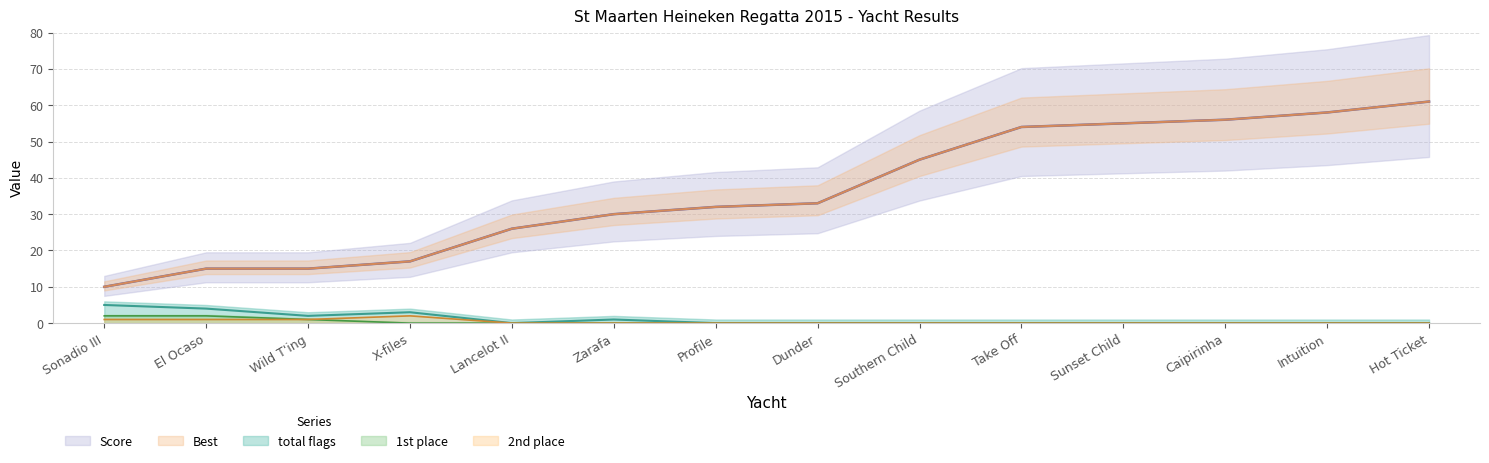

What is the difference between the maximum and minimum values in the 1st series?

2